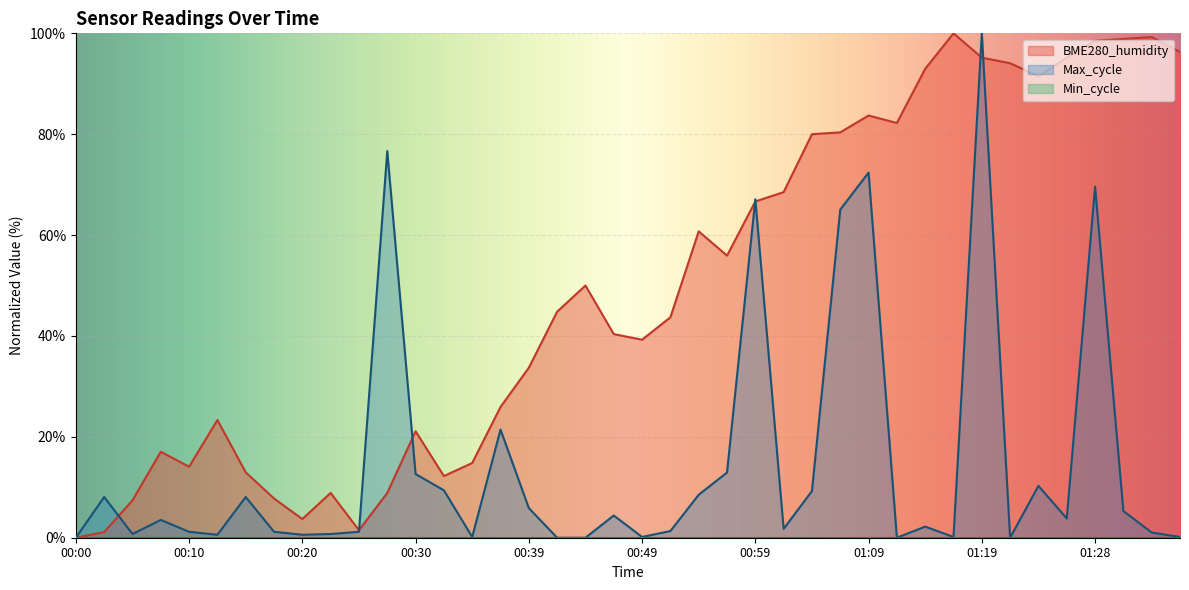

Is it true that Max_cycle equals 67.1 at 00:59?

True